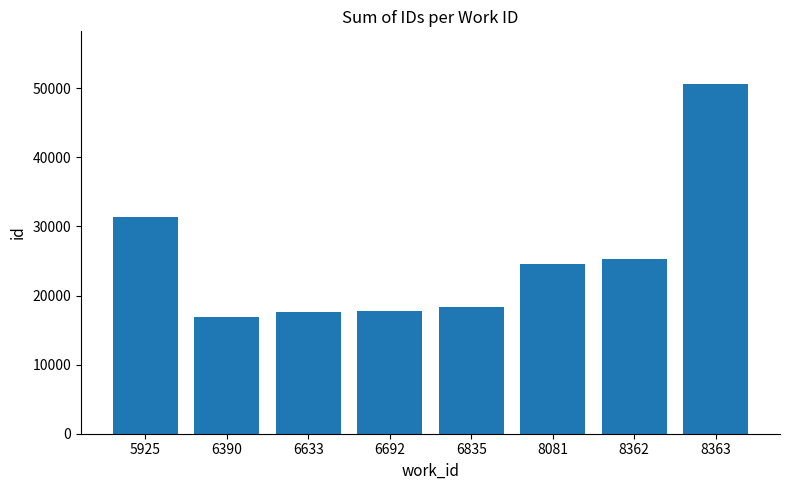

True or false: the data shows 15537 at 8363.

False